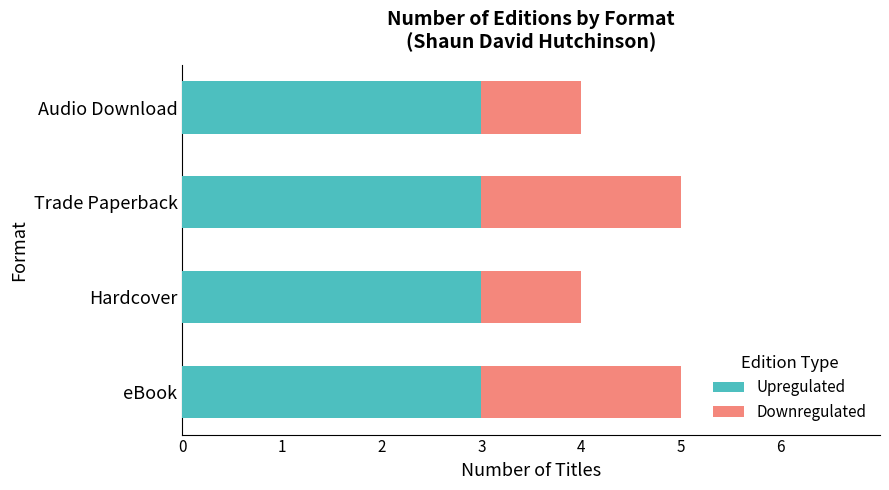

How many series are shown in this chart?

2